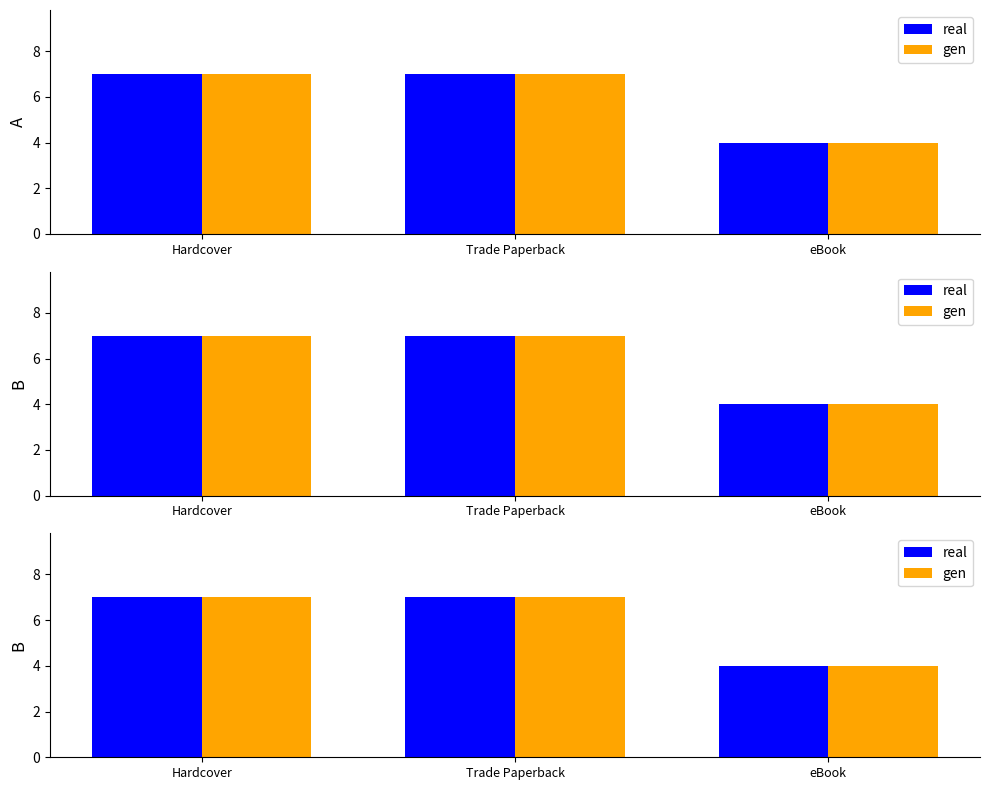

What is the sum of the real values at Trade Paperback and eBook?

11